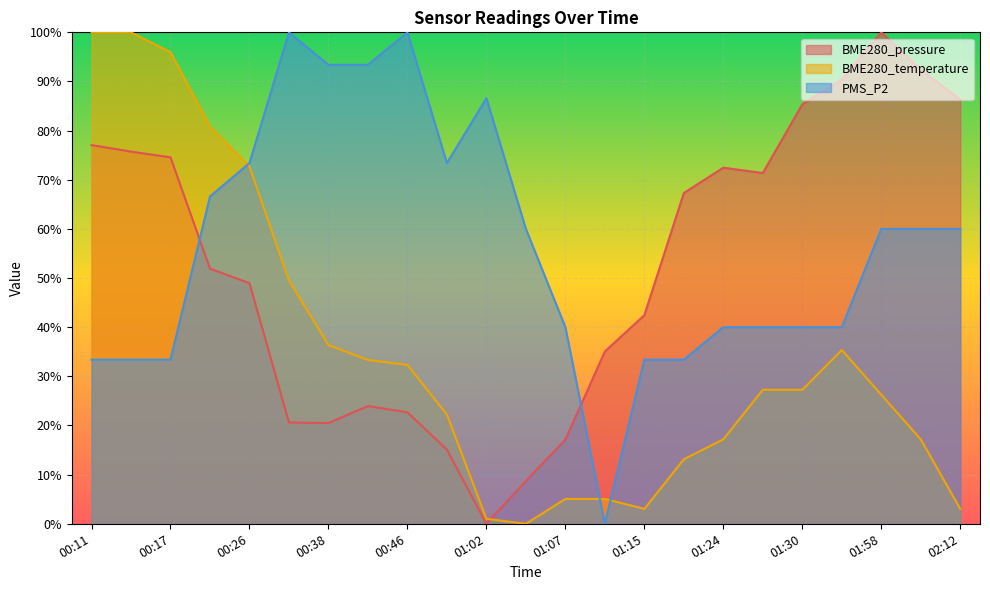

How many positive values does the PMS_P2 series have?

22